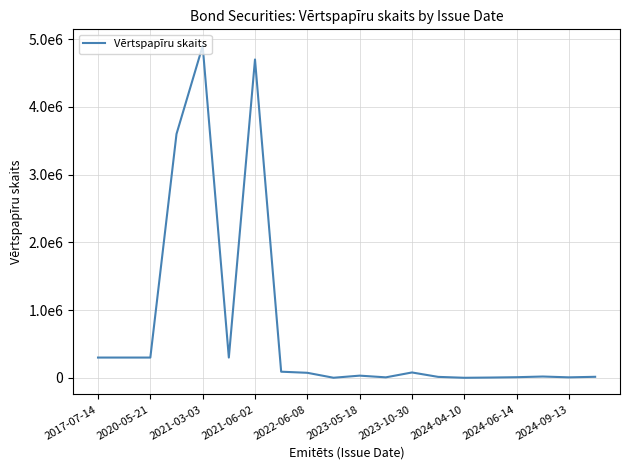

What is the smallest value displayed?

1500